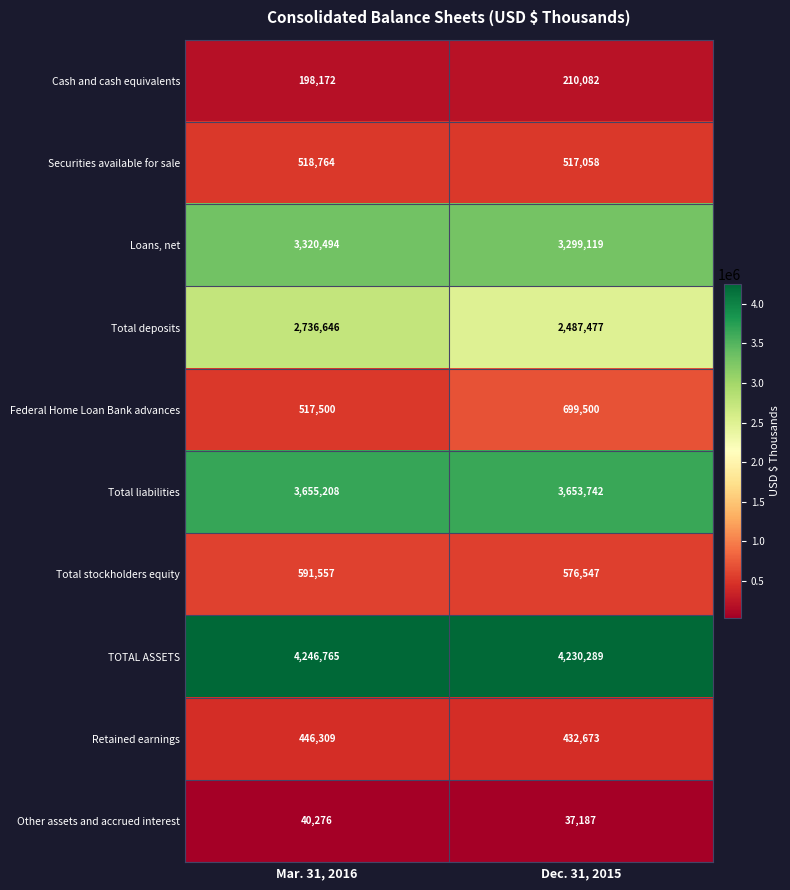

What is the spread (max minus min) of values at Dec. 31, 2015?

4193102